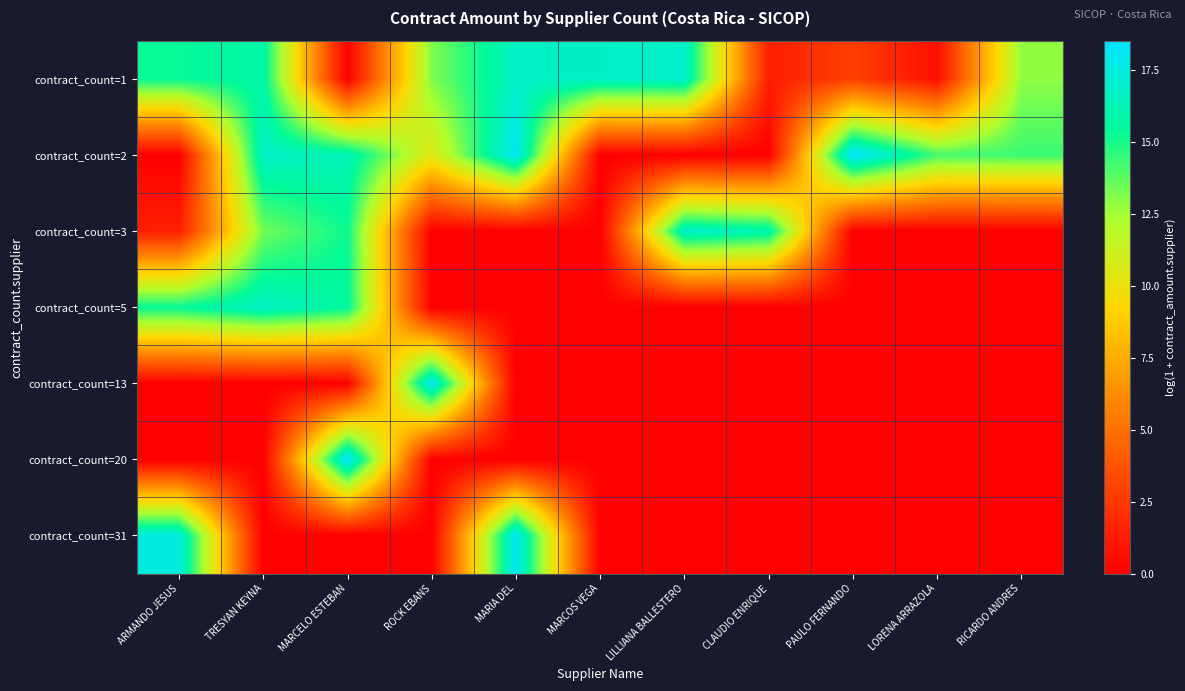

Reading left to right, list all the values displayed in this chart.

contract_count=1: ARMANDO JESUS=15.3	TRESYAN KEYNA=15.8	MARCELO ESTEBAN=0.0	ROCK EBANS=13.1	MARIA DEL=16.7	MARCOS VEGA=16.8	LILLIANA BALLESTERO=16.8	CLAUDIO ENRIQUE=1.4	PAULO FERNANDO=2.8	LORENA ARRAZOLA=0.7	RICARDO ANDRES=12.9
contract_count=2: ARMANDO JESUS=0.0	TRESYAN KEYNA=16.8	MARCELO ESTEBAN=16.2	ROCK EBANS=10.4	MARIA DEL=18.1	MARCOS VEGA=0.0	LILLIANA BALLESTERO=0.0	CLAUDIO ENRIQUE=0.0	PAULO FERNANDO=18.5	LORENA ARRAZOLA=14.2	RICARDO ANDRES=14.4
contract_count=3: ARMANDO JESUS=1.4	TRESYAN KEYNA=13.4	MARCELO ESTEBAN=15.2	ROCK EBANS=0.0	MARIA DEL=0.0	MARCOS VEGA=0.0	LILLIANA BALLESTERO=16.8	CLAUDIO ENRIQUE=16.1	PAULO FERNANDO=0.0	LORENA ARRAZOLA=0.0	RICARDO ANDRES=0.0
contract_count=5: ARMANDO JESUS=15.3	TRESYAN KEYNA=16.7	MARCELO ESTEBAN=15.6	ROCK EBANS=0.0	MARIA DEL=0.0	MARCOS VEGA=0.0	LILLIANA BALLESTERO=0.0	CLAUDIO ENRIQUE=0.0	PAULO FERNANDO=0.0	LORENA ARRAZOLA=0.0	RICARDO ANDRES=0.0
contract_count=13: ARMANDO JESUS=0.0	TRESYAN KEYNA=0.0	MARCELO ESTEBAN=0.0	ROCK EBANS=18.1	MARIA DEL=0.0	MARCOS VEGA=0.0	LILLIANA BALLESTERO=0.0	CLAUDIO ENRIQUE=0.0	PAULO FERNANDO=0.0	LORENA ARRAZOLA=0.0	RICARDO ANDRES=0.0
contract_count=20: ARMANDO JESUS=0.0	TRESYAN KEYNA=0.0	MARCELO ESTEBAN=18.4	ROCK EBANS=0.0	MARIA DEL=0.0	MARCOS VEGA=0.0	LILLIANA BALLESTERO=0.0	CLAUDIO ENRIQUE=0.0	PAULO FERNANDO=0.0	LORENA ARRAZOLA=0.0	RICARDO ANDRES=0.0
contract_count=31: ARMANDO JESUS=17.5	TRESYAN KEYNA=0.0	MARCELO ESTEBAN=0.0	ROCK EBANS=0.0	MARIA DEL=18.1	MARCOS VEGA=0.0	LILLIANA BALLESTERO=0.0	CLAUDIO ENRIQUE=0.0	PAULO FERNANDO=0.0	LORENA ARRAZOLA=0.0	RICARDO ANDRES=0.0